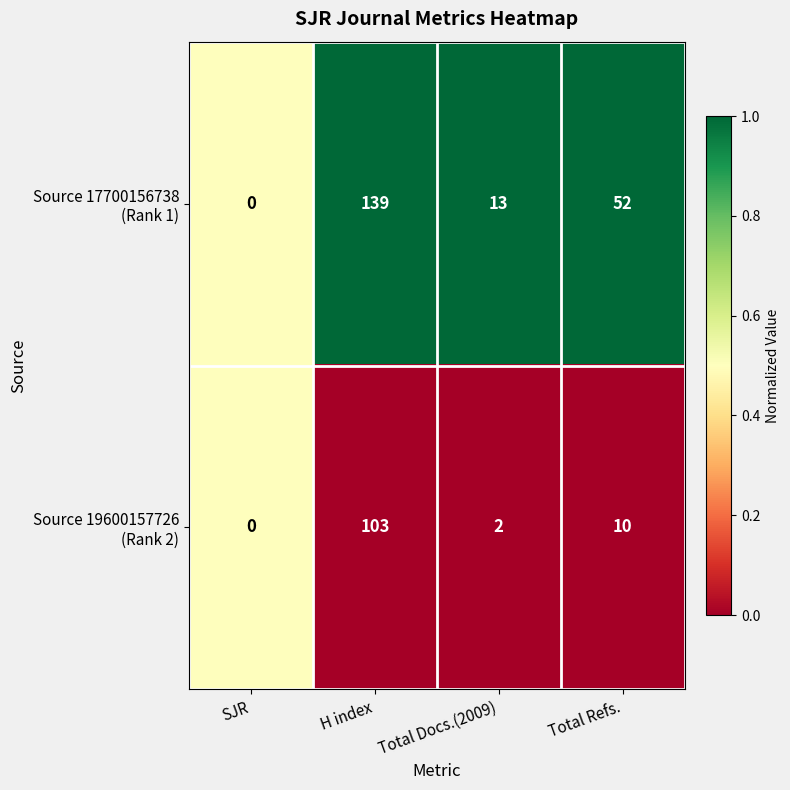

Which label corresponds to the largest value in the chart?

H index